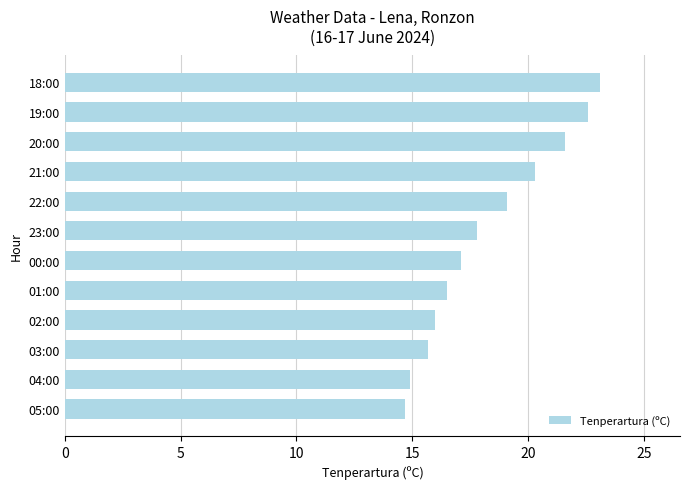

What is the greatest value displayed?

23.1